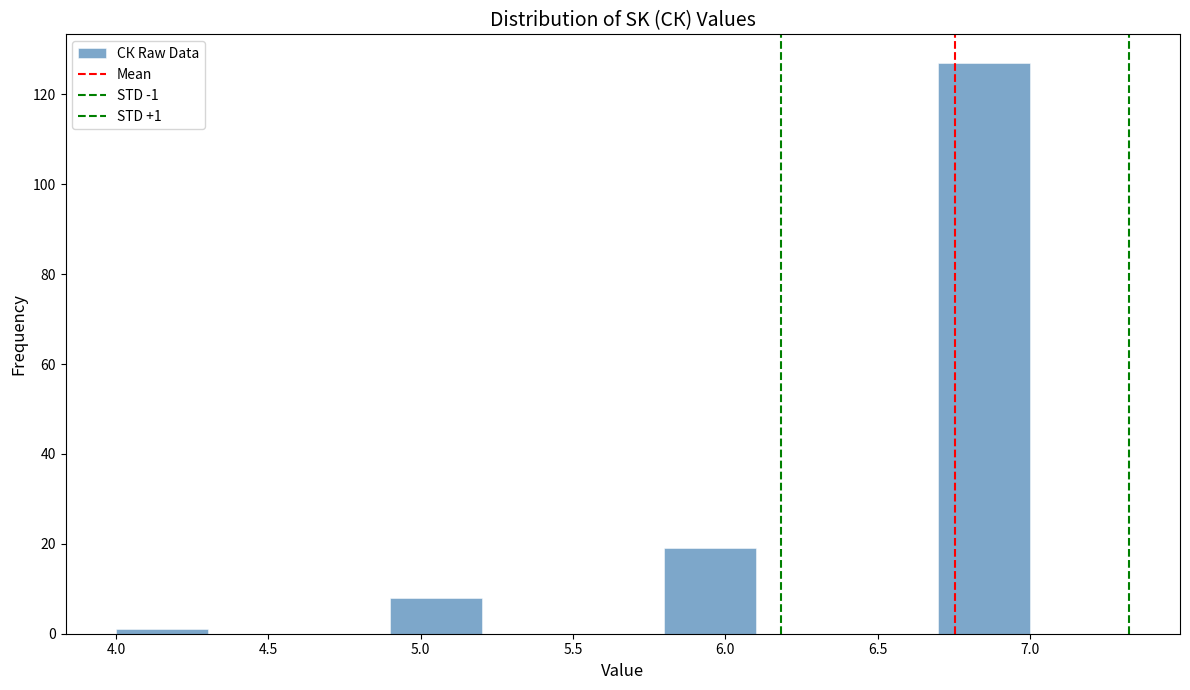

Over which range of the x-axis is the bar tallest?

6.7 to 7.0